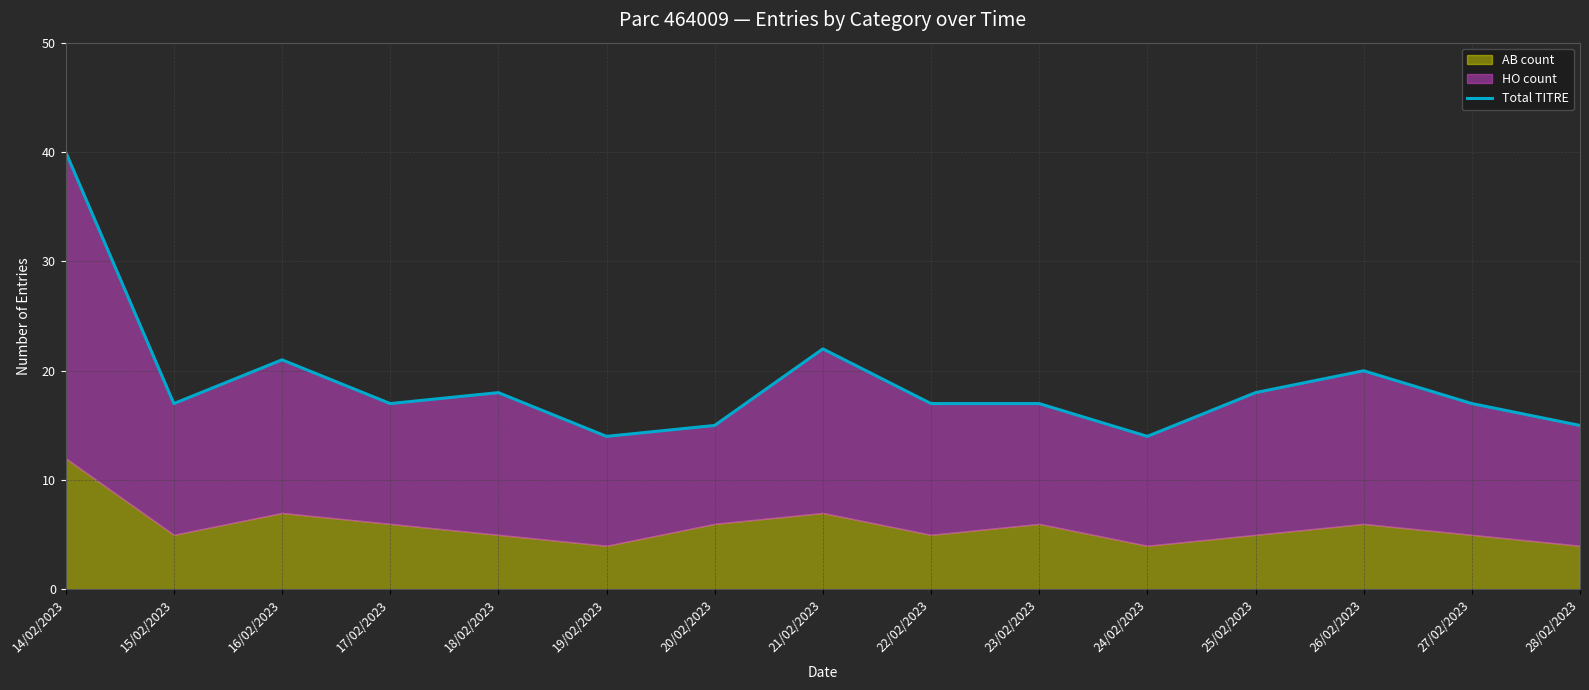

Reading right to left, extract all data points from this chart.

28/02/2023=15	27/02/2023=17	26/02/2023=20	25/02/2023=18	24/02/2023=14	23/02/2023=17	22/02/2023=17	21/02/2023=22	20/02/2023=15	19/02/2023=14	18/02/2023=18	17/02/2023=17	16/02/2023=21	15/02/2023=17	14/02/2023=40